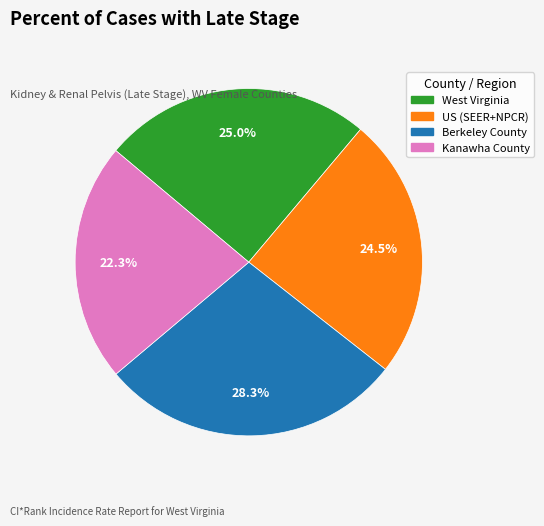

To the nearest percent, what is the difference between the largest and smallest slice percentages?

6%